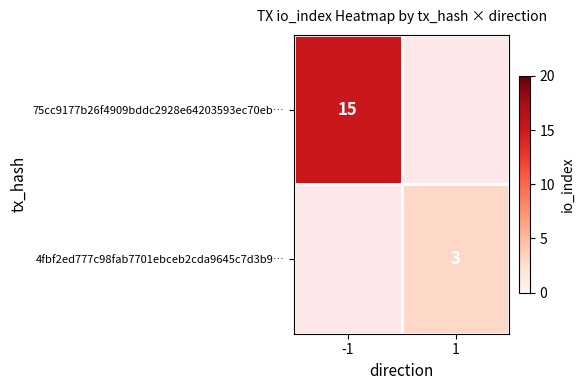

True or false: 4fbf2ed777c98fab7701ebceb2cda9645c7d3b9… has a value of 3 at 1.

True